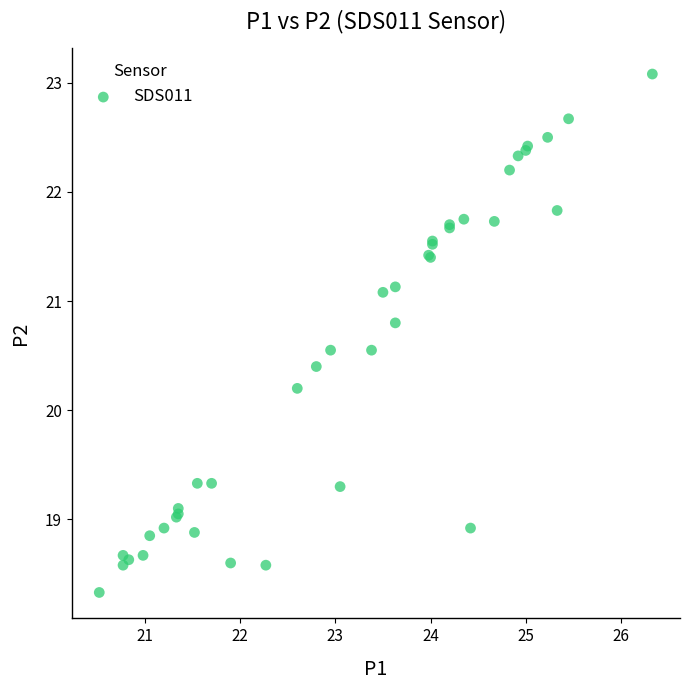

What Y value in the scatter plot is closest to 20?

20.2